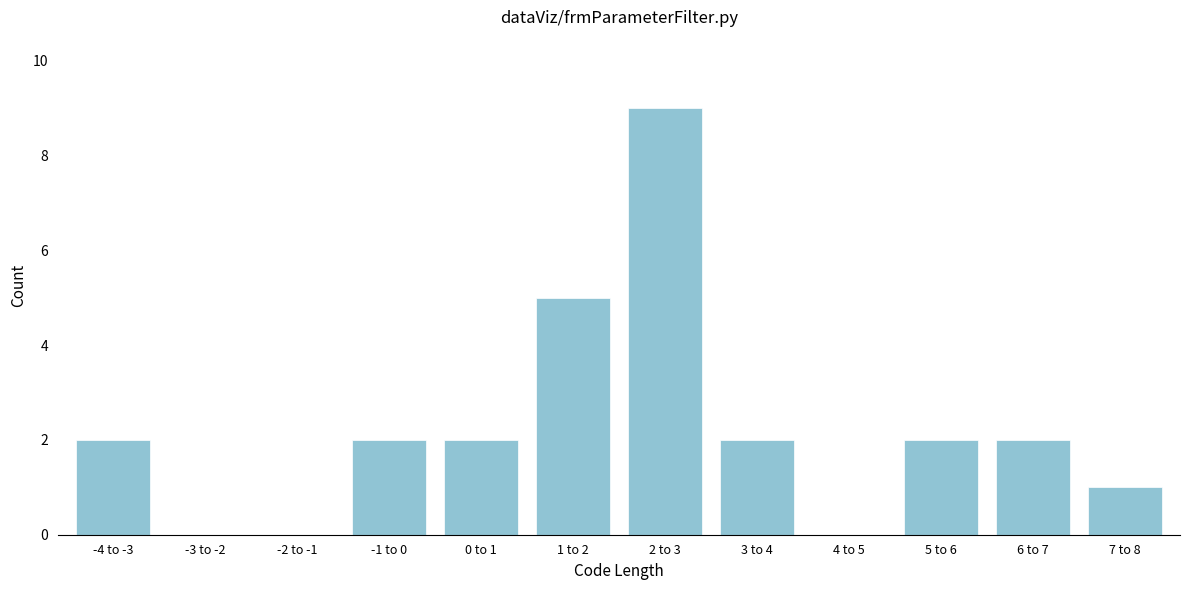

Reading left to right, extract all data points from this chart.

-4 to -3=2	-3 to -2=0	-2 to -1=0	-1 to 0=2	0 to 1=2	1 to 2=5	2 to 3=9	3 to 4=2	4 to 5=0	5 to 6=2	6 to 7=2	7 to 8=1